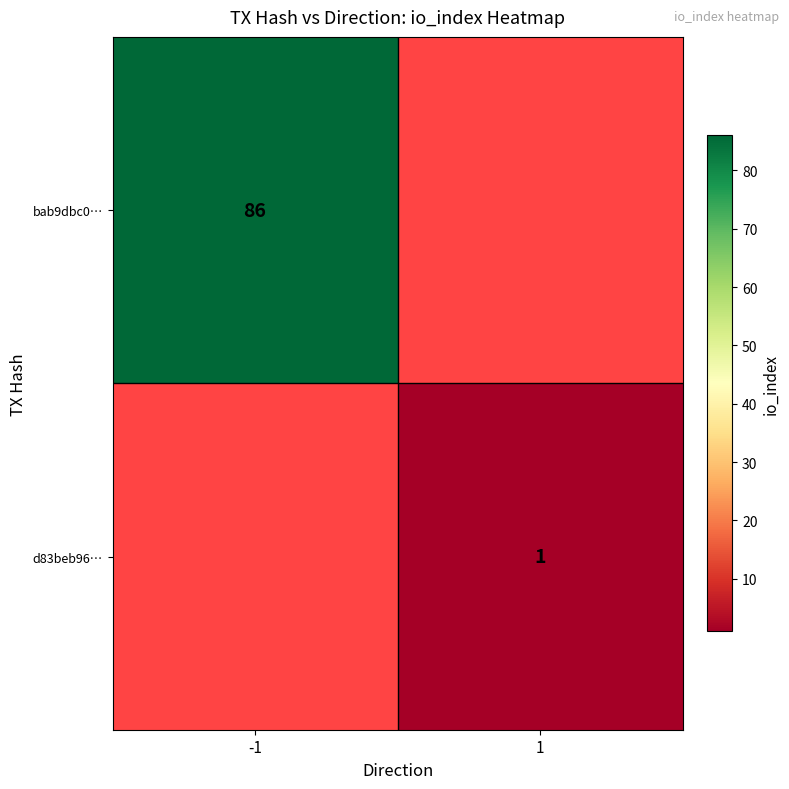

Is the value of bab9dbc0… at -1 greater than the value of d83beb96… at 1?

Yes